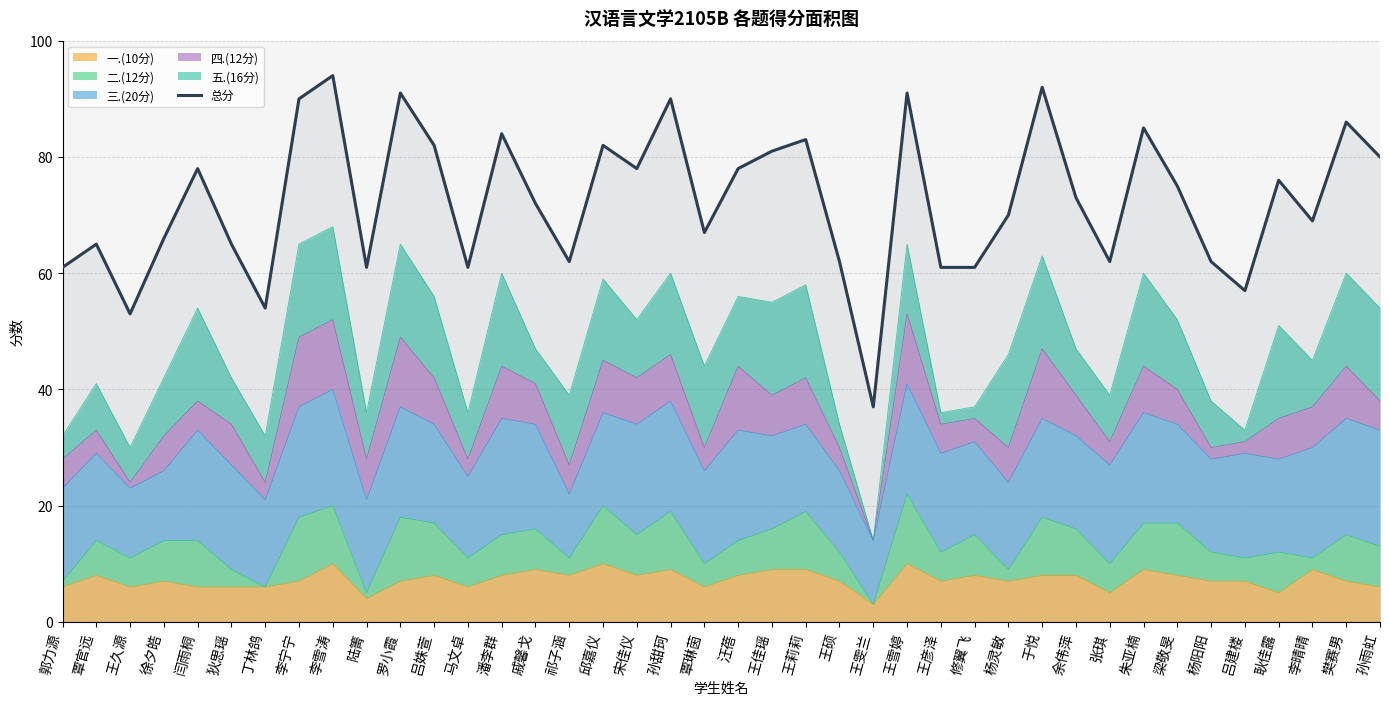

Which label corresponds to the smallest value in the chart?

王雯兰